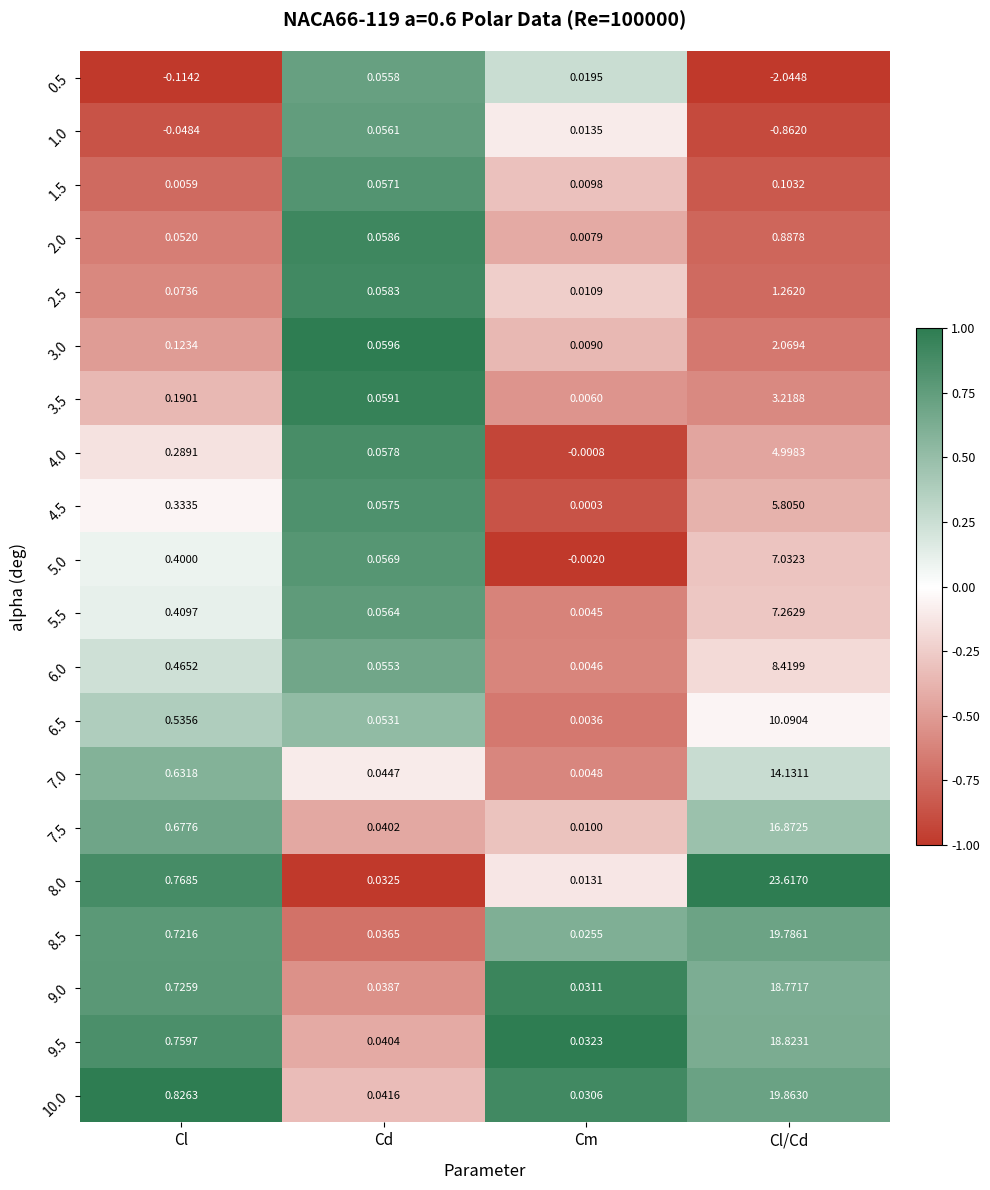

What is the difference between the highest and lowest values at Cl/Cd?

25.7